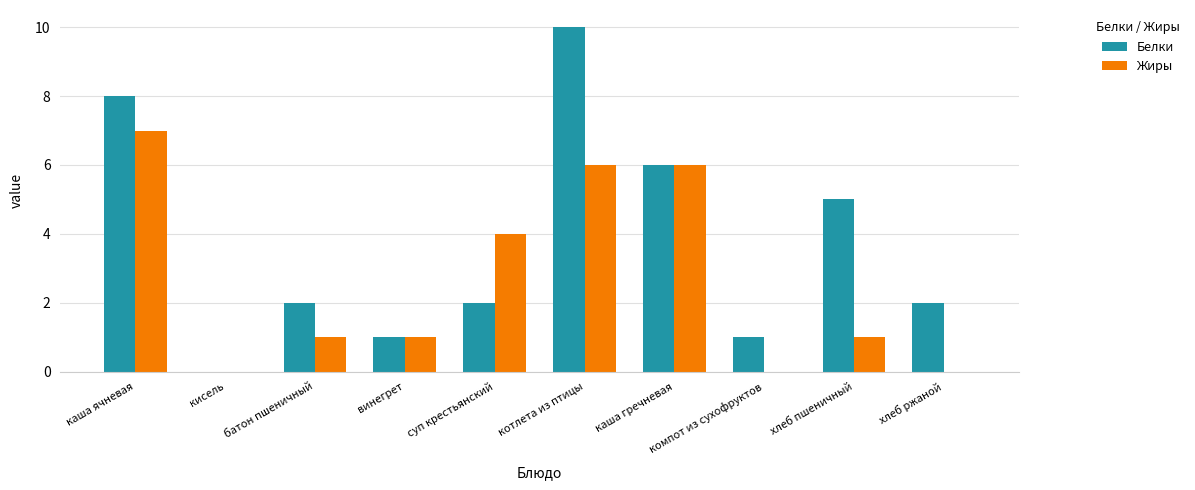

What is the sum of all Белки values?

37